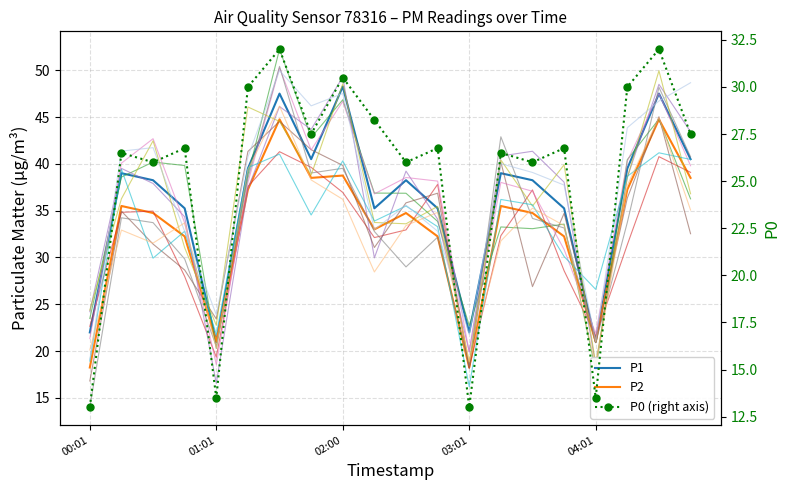

List the series in order of their peak value, lowest first.

P0 (right axis), P2, P1